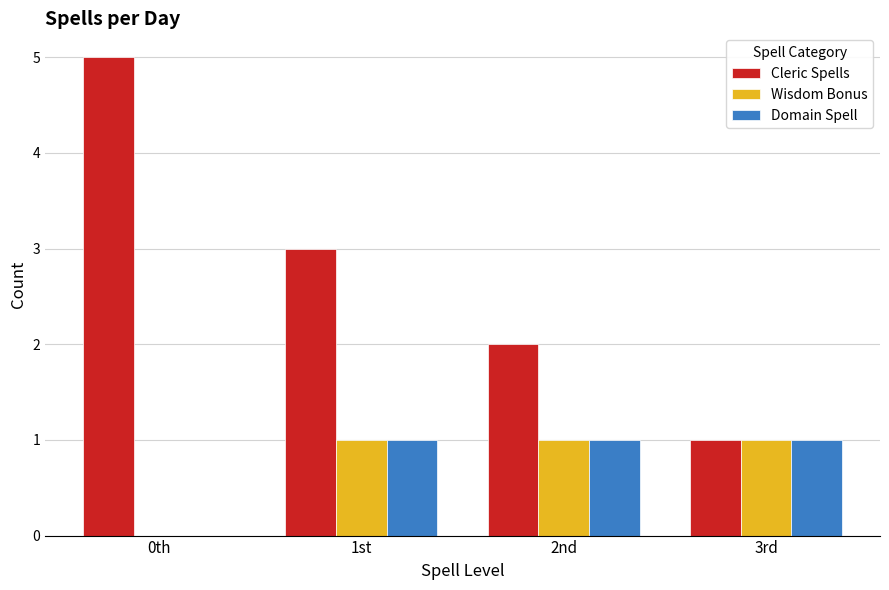

Count the number of data series in this chart.

3